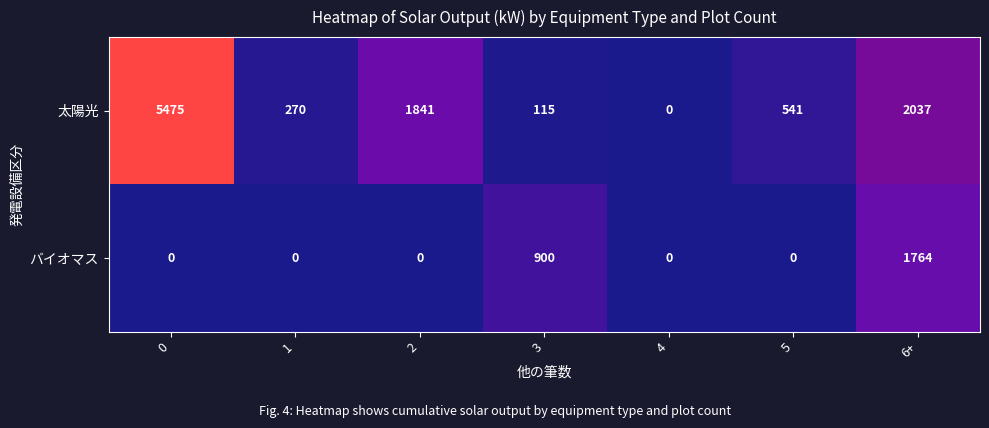

At which label is 太陽光 closest to 2737?

6+